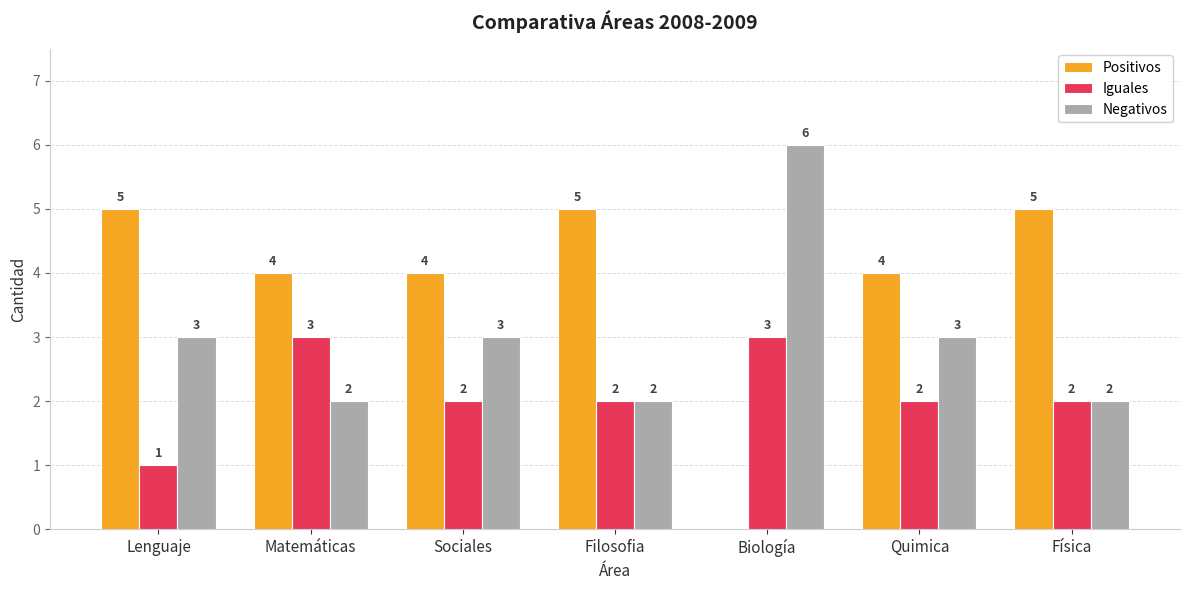

How many series are shown in this chart?

3